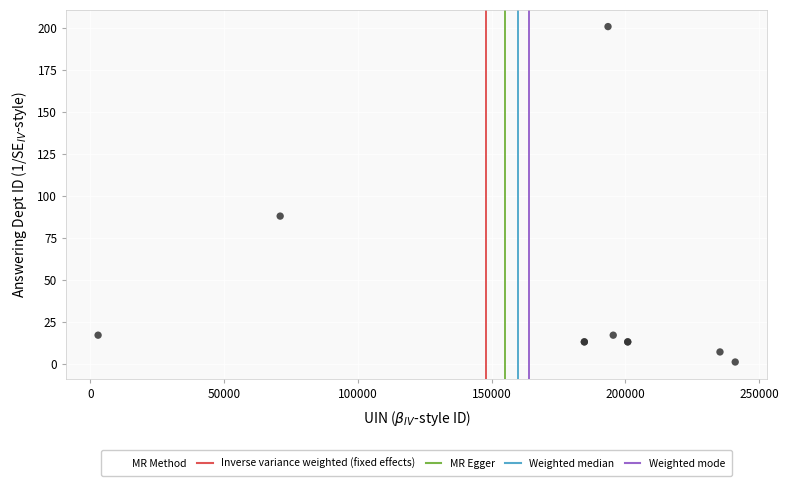

What Y value in the scatter plot is closest to 101?

88